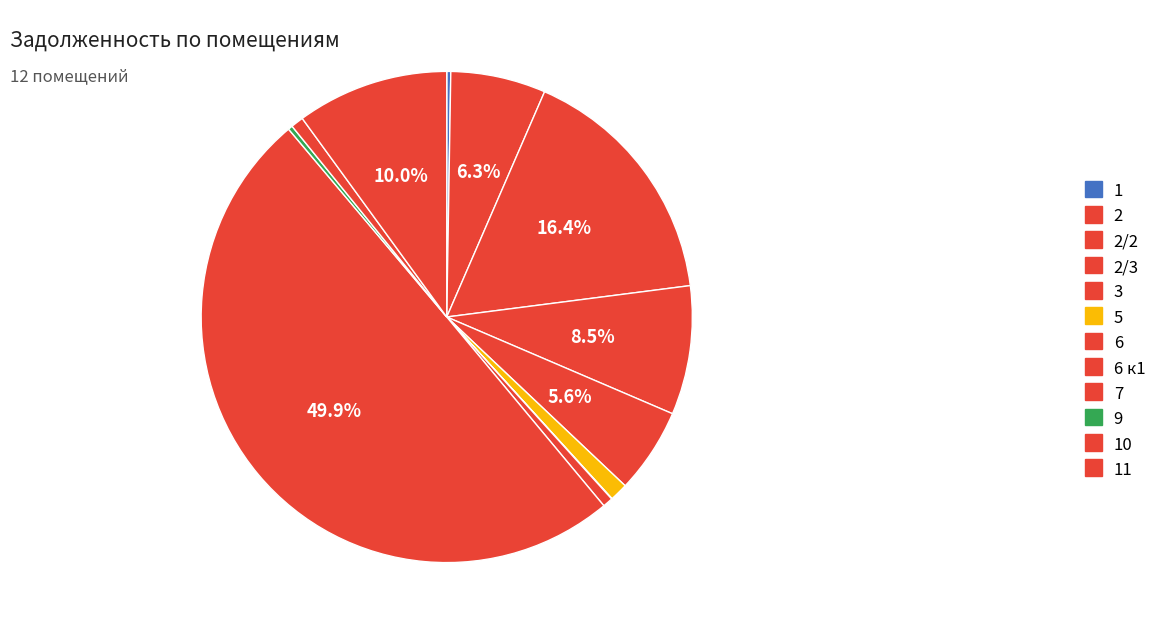

How many slices are in this pie chart?

12